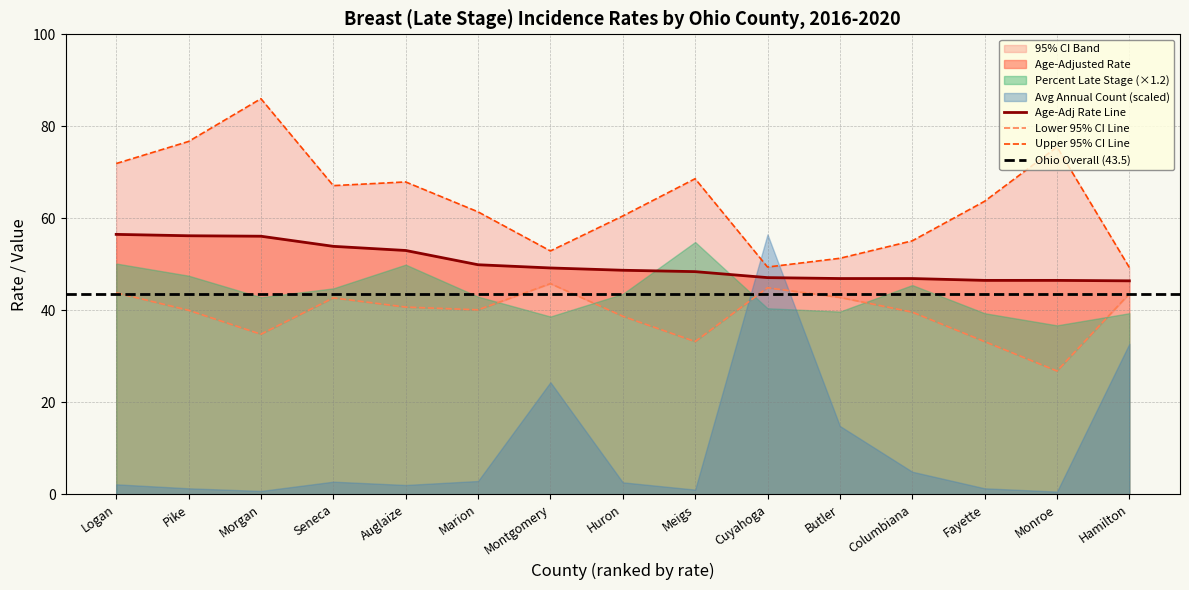

How many values in the Lower 95% CI series exceed 40?

8